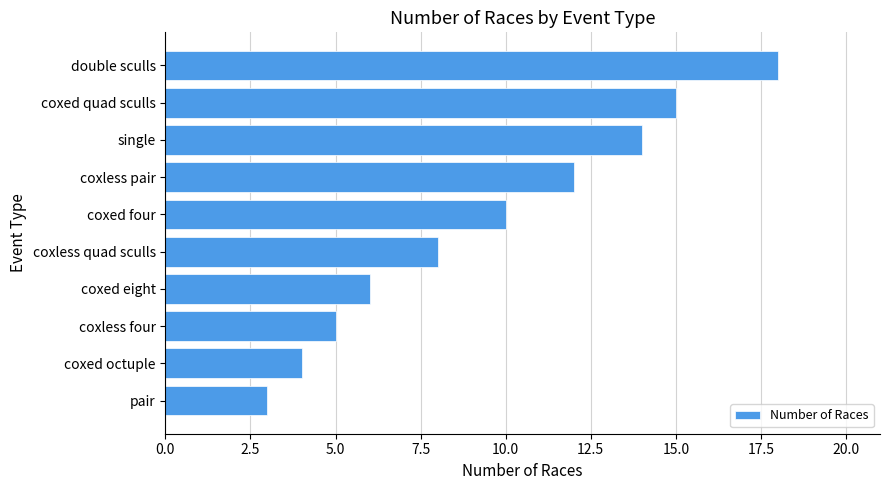

Rank the categories by value from highest to lowest.

double sculls, coxed quad sculls, single, coxless pair, coxed four, coxless quad sculls, coxed eight, coxless four, coxed octuple, pair